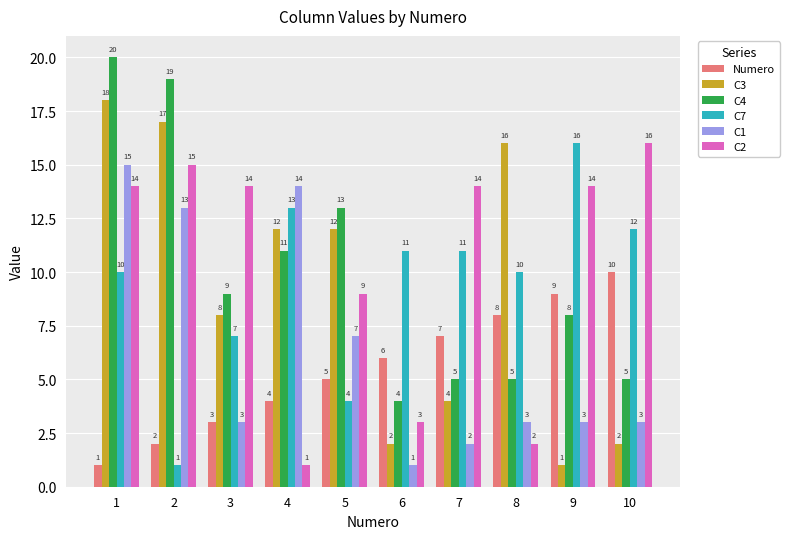

The C4 series shows 5 at 8. True or false?

True